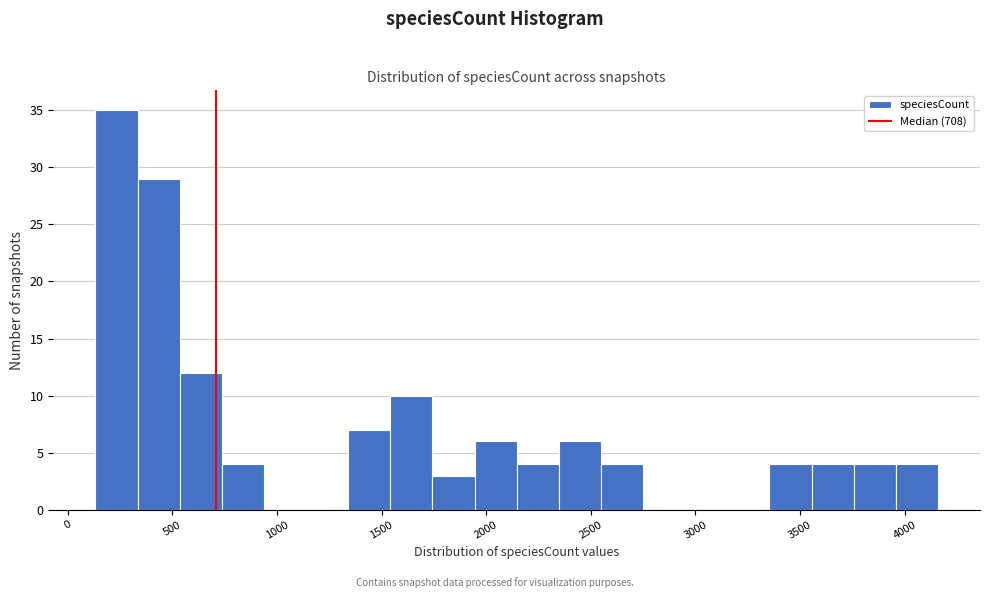

Reading left to right, list every bar in this chart as the range it spans on the x-axis followed by its height. Neither the bar edges nor the heights are printed on the chart, so give them approximately, as read against the axes.

150 to 350: 35
350 to 550: 29
550 to 750: 12
750 to 950: 4
950 to 1150: 0
1150 to 1350: 0
1350 to 1550: 7
1550 to 1750: 10
1750 to 1950: 3
1950 to 2150: 6
2150 to 2350: 4
2350 to 2550: 6
2550 to 2750: 4
2750 to 2950: 0
2950 to 3150: 0
3150 to 3350: 0
3350 to 3550: 4
3550 to 3750: 4
3750 to 3950: 4
3950 to 4150: 4